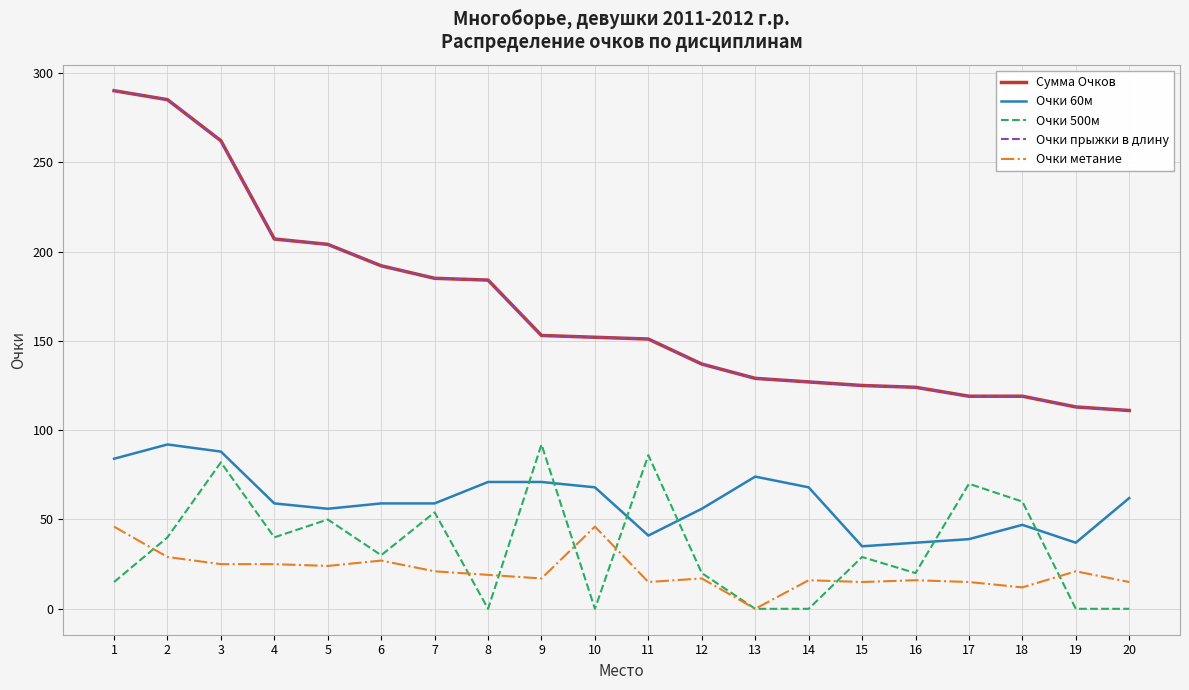

At how many categories does at least one series exceed 166?

8